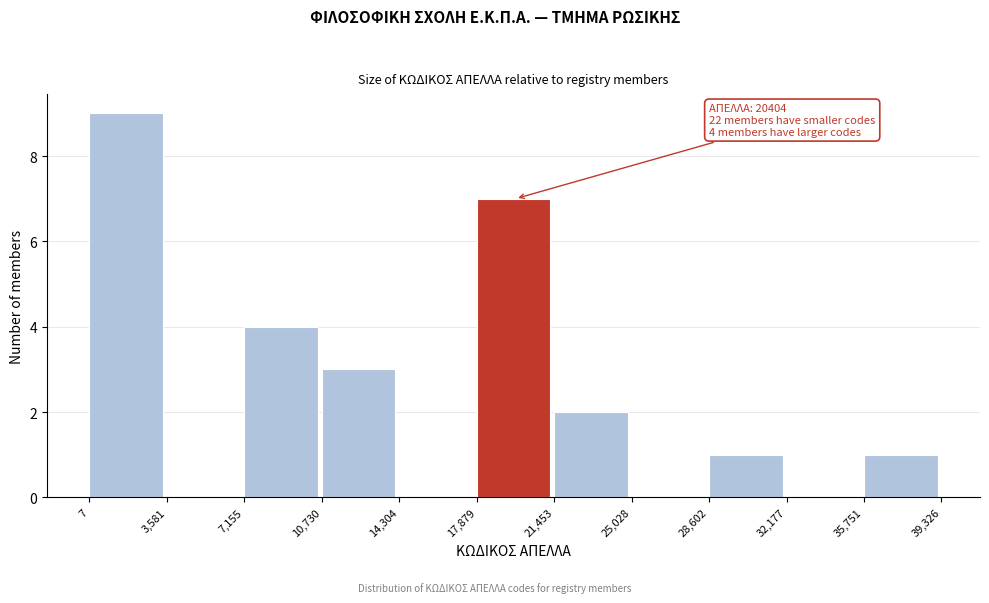

Over which range of the x-axis is the bar tallest?

7 to 3,581